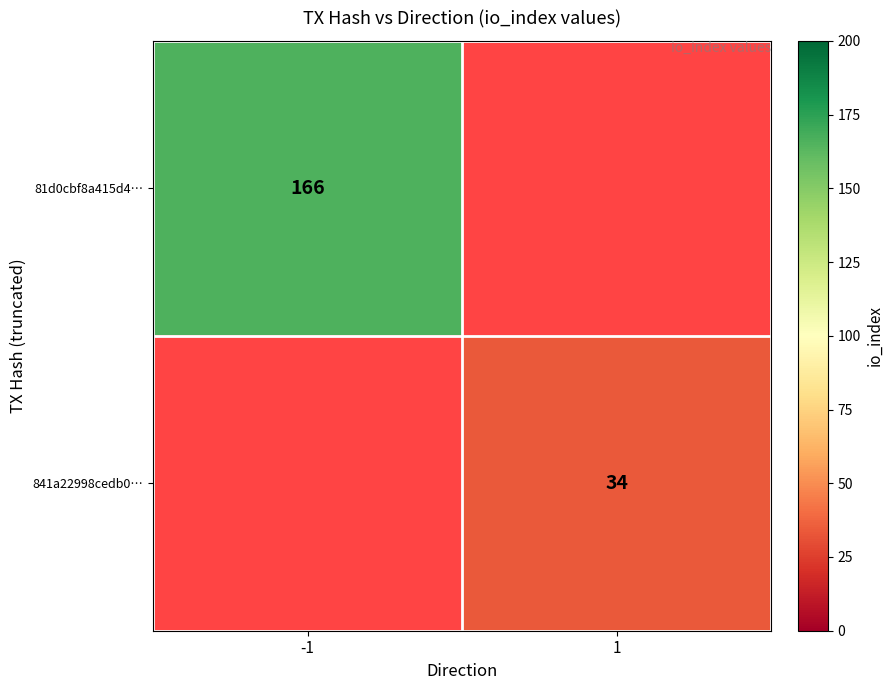

Which has a higher value, 1 or -1?

-1